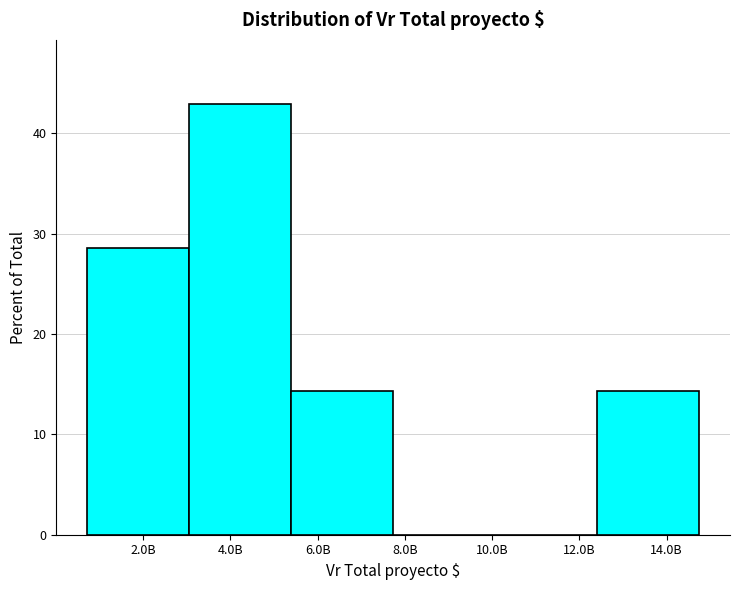

Reading left to right, list all the values displayed in this chart.

2.0B=28.6	4.0B=42.9	6.0B=14.3	8.0B=0.0	12.0B=0.0	14.0B=14.3